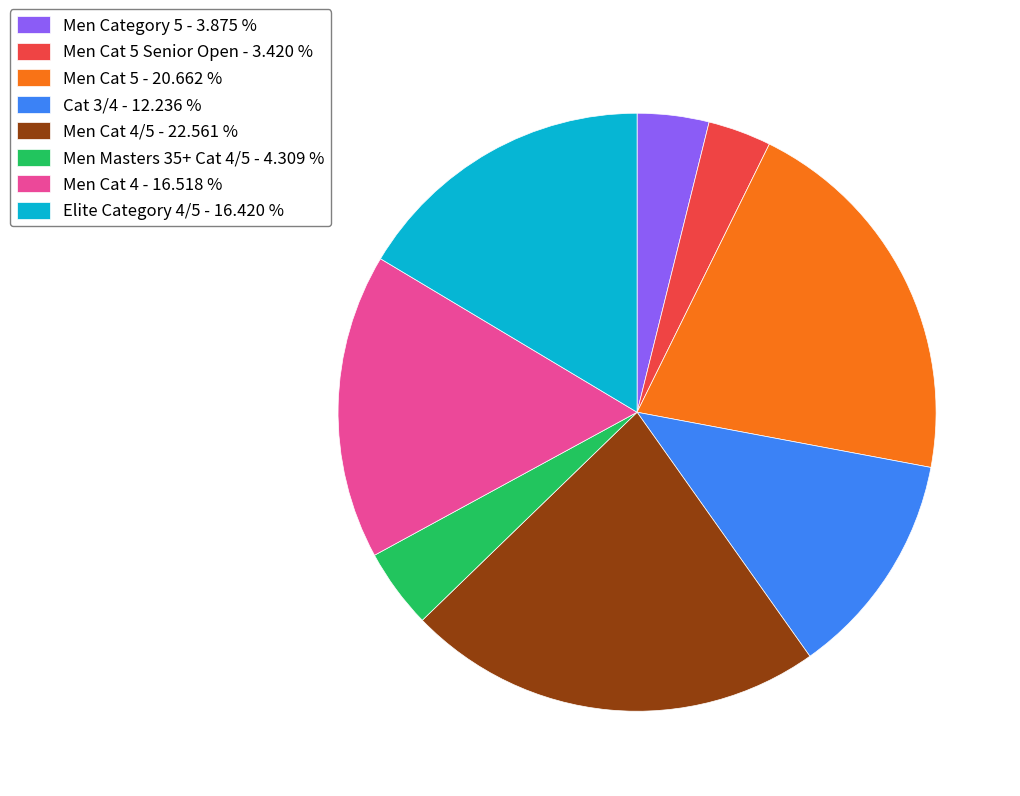

Is Cat 3/4 - 12.236 % the majority of the pie?

No